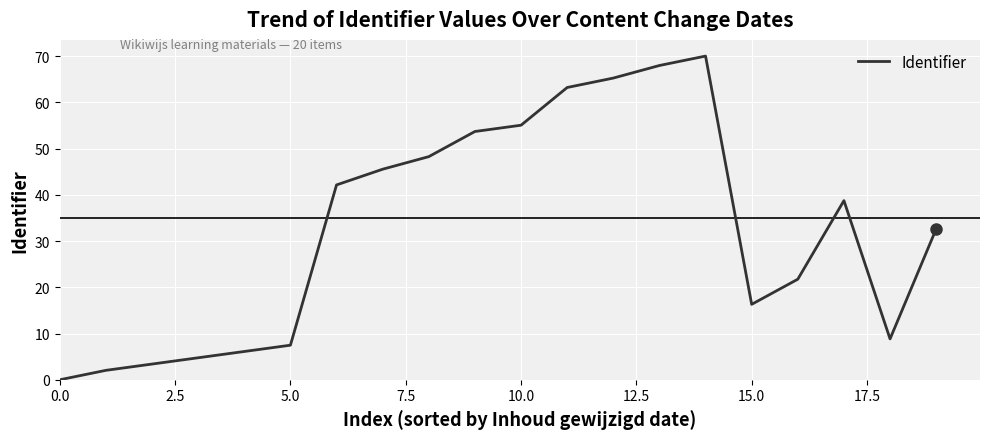

What is the difference between the maximum and minimum values?

70.0